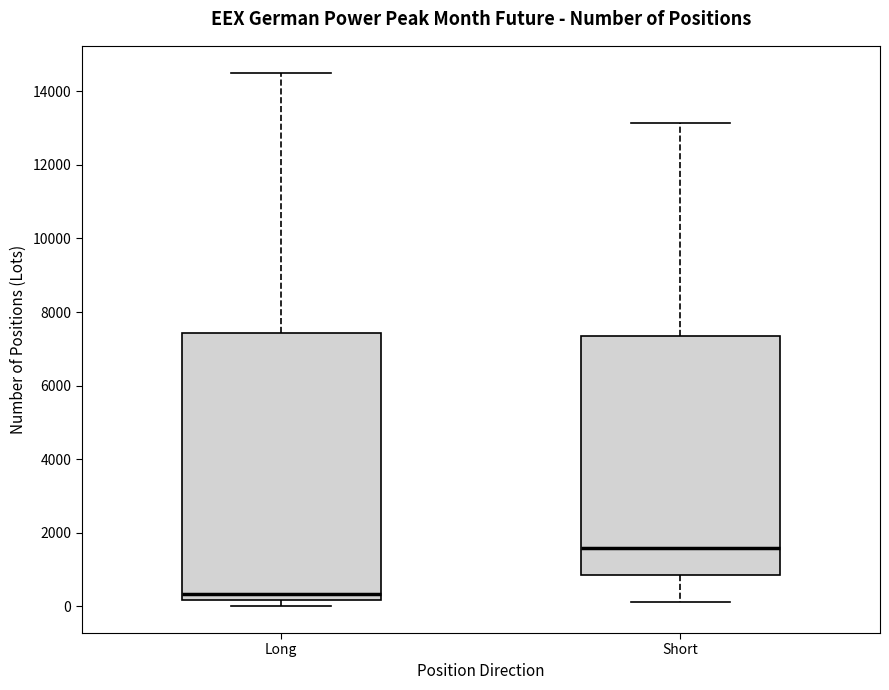

Reading left to right, read every box against the y-axis: the position of its median line, the range the box covers, and the ends of its whiskers. The values are not printed on the chart, so give them approximately, as read against the axis.

Long: median 400, box 200 to 7400, whiskers 0 to 14600
Short: median 1600, box 800 to 7400, whiskers 200 to 13200